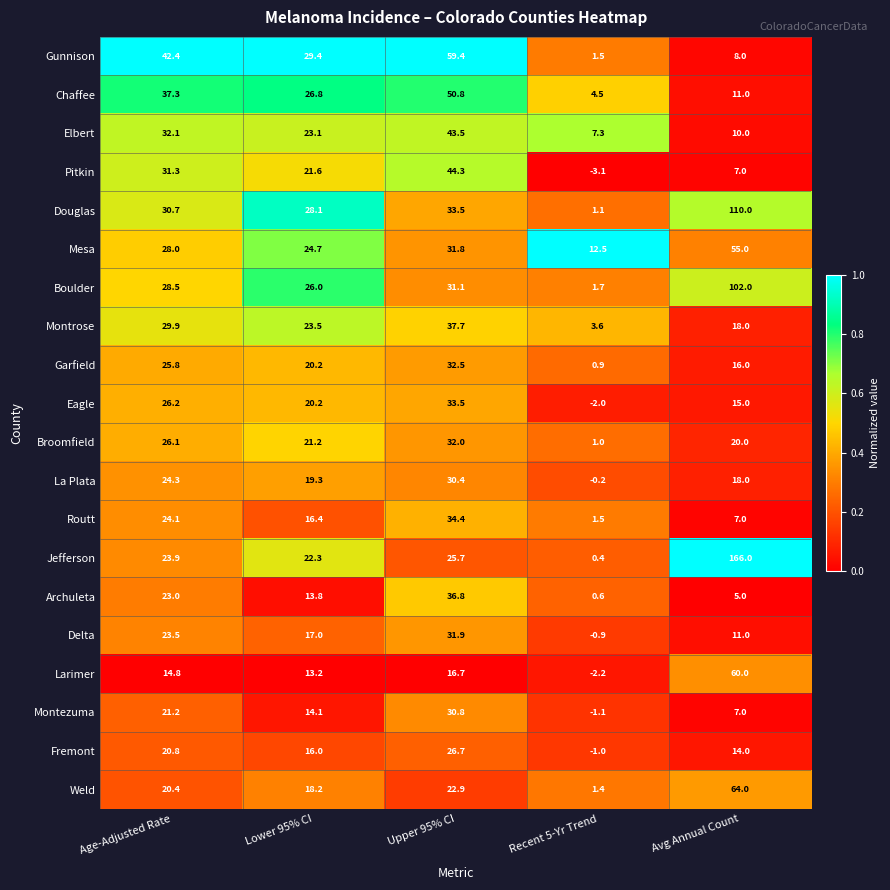

What is the difference between the maximum and minimum values in the Weld series?

62.6